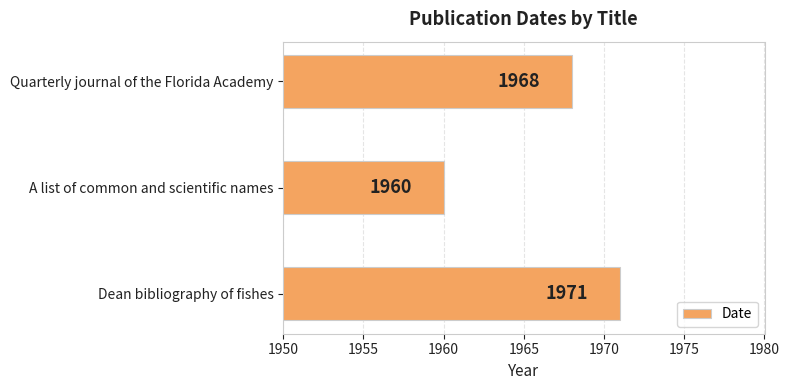

Which category has the lowest value across all series?

A list of common and scientific names